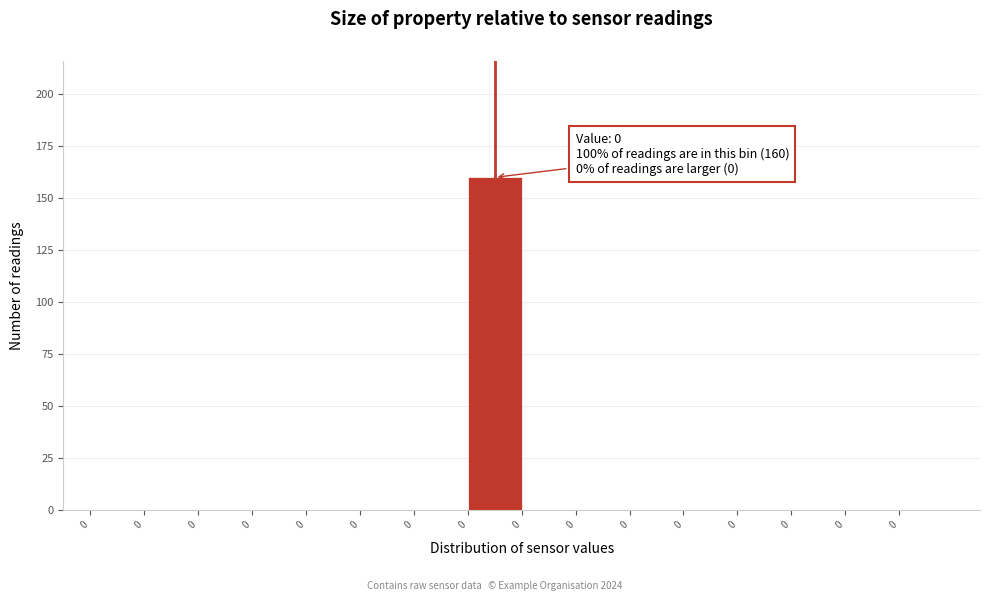

Count the number of categories in the chart.

15